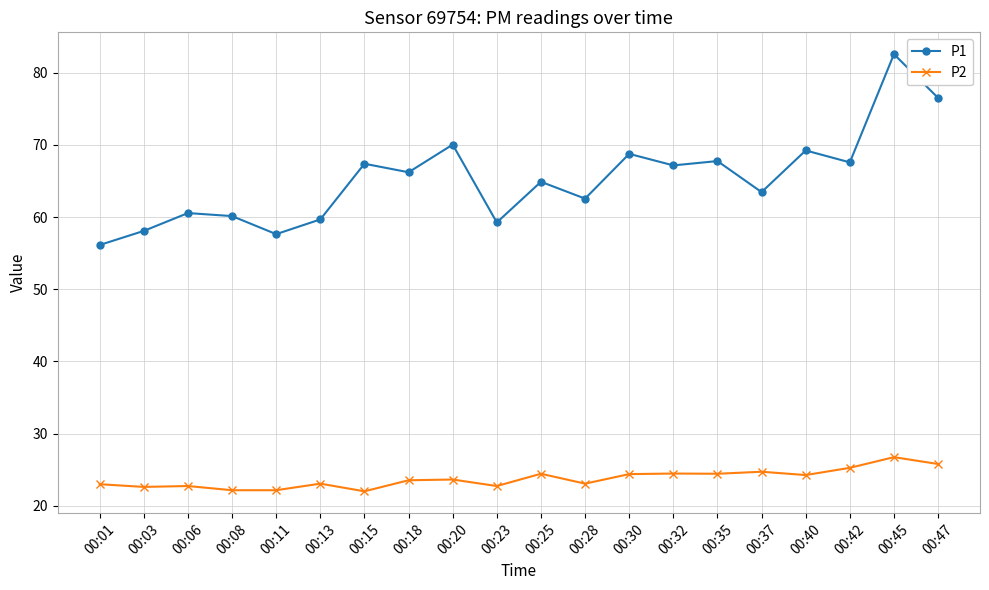

What is the value of the P1 point at the 1st from the left?

56.1